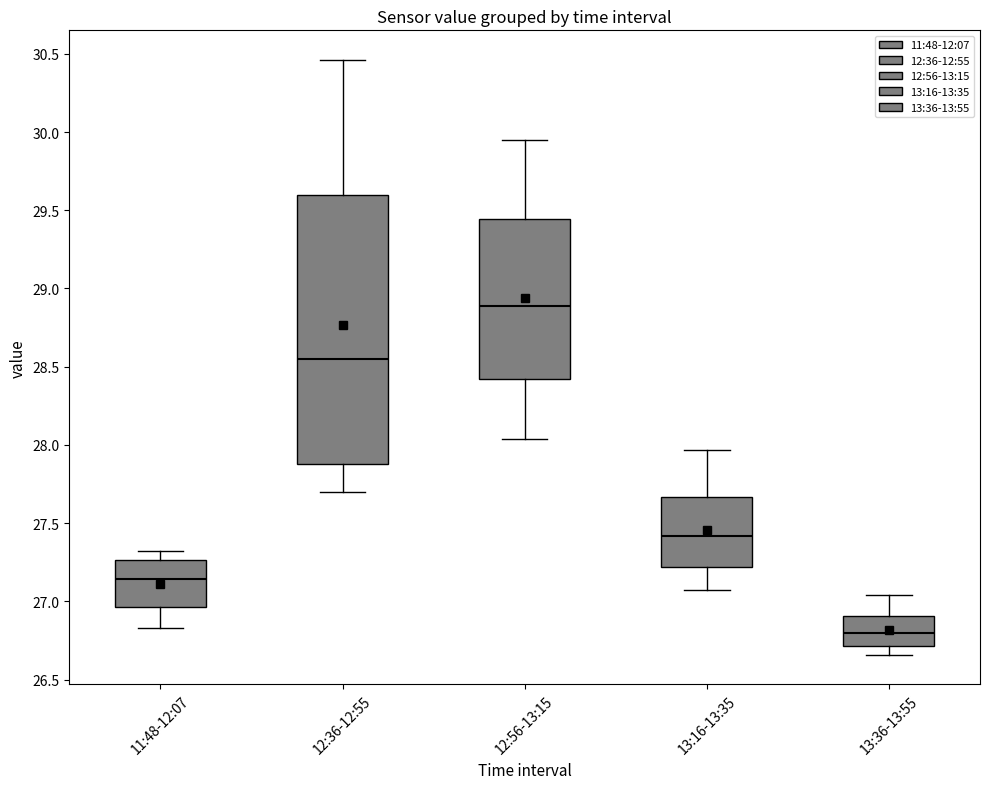

Where is the lower edge of the box for 12:36-12:55 on the y-axis? The values are not printed on the chart, so give them approximately, as read against the axis.

27.90